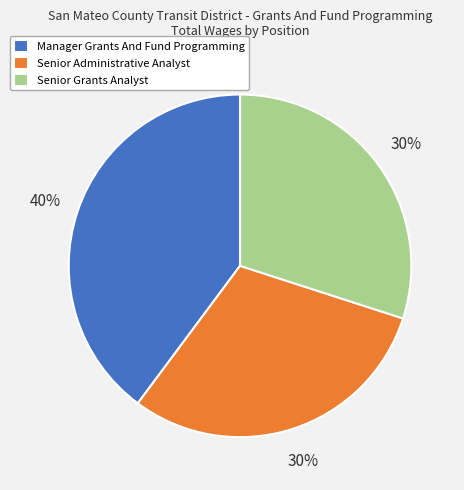

Which slice is the largest?

Manager Grants And Fund Programming